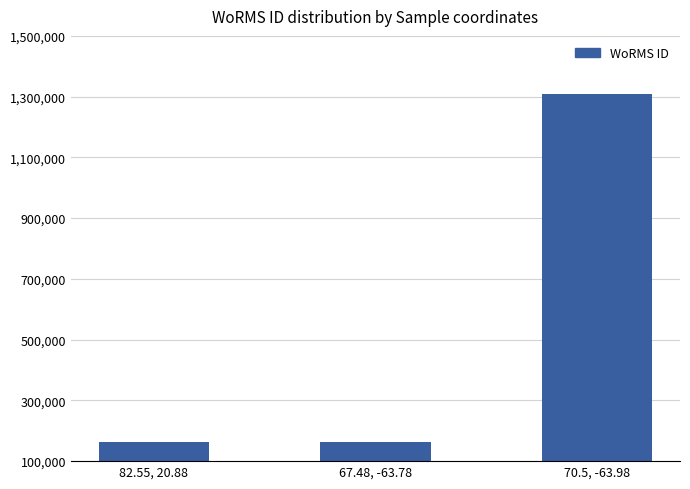

What is the value of the 3rd bar from the left?

1307640